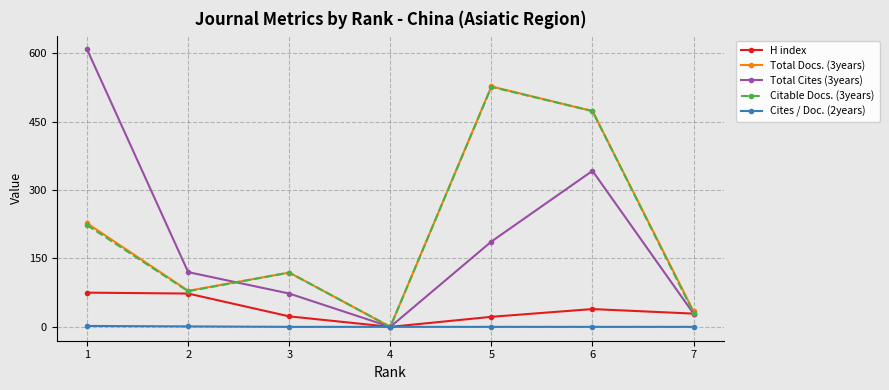

At how many categories does at least one series exceed 366?

3